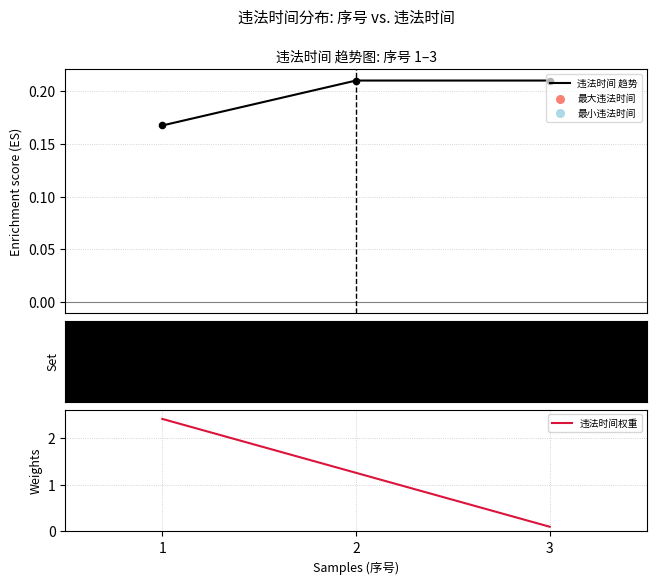

Which series has the widest spread of Y values?

违法时间权重